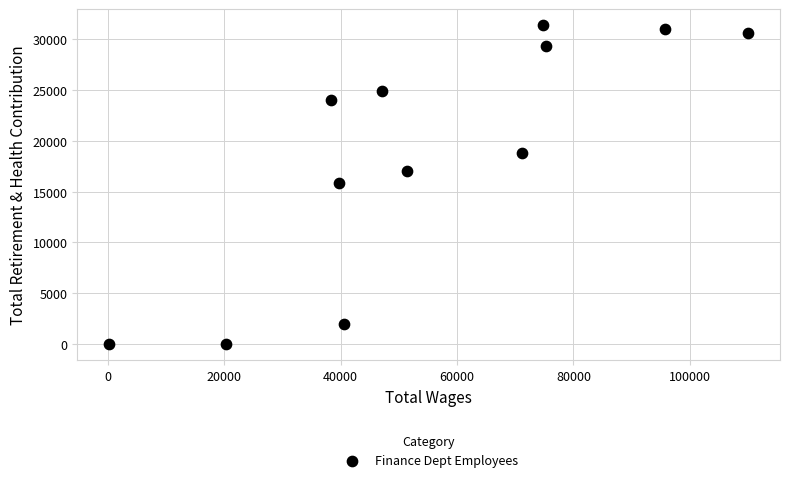

What is the average Y value?

18724